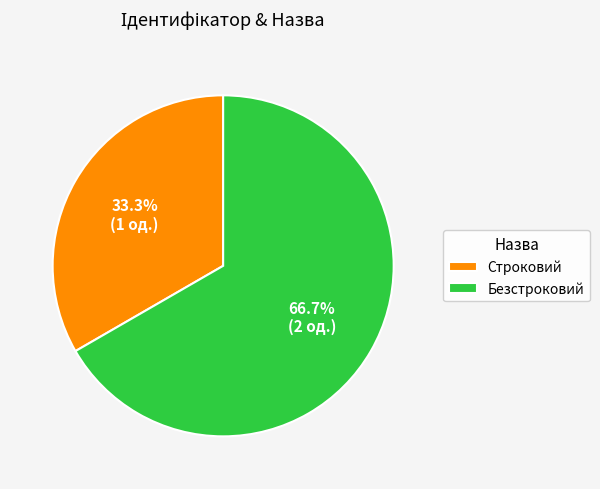

Is Безстроковий the majority of the pie?

Yes